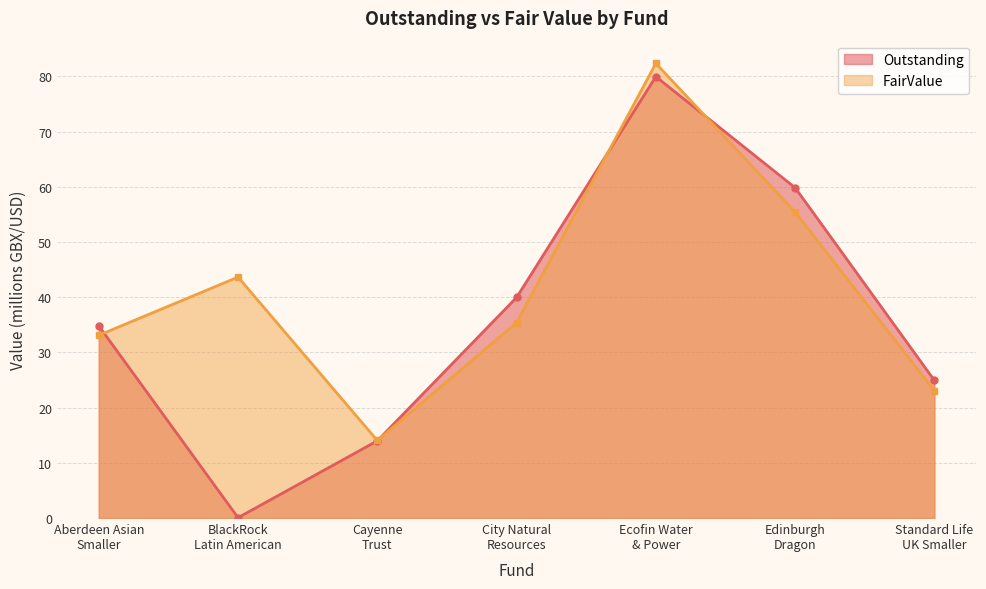

What is the maximum value shown in the chart?

82.3